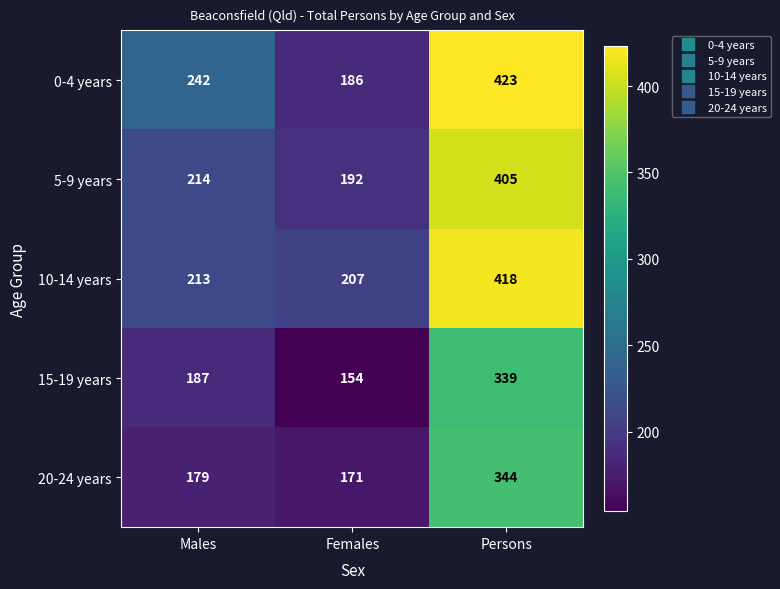

Reading left to right, what are all the values shown in this chart?

0-4 years: 242	186	423
5-9 years: 214	192	405
10-14 years: 213	207	418
15-19 years: 187	154	339
20-24 years: 179	171	344